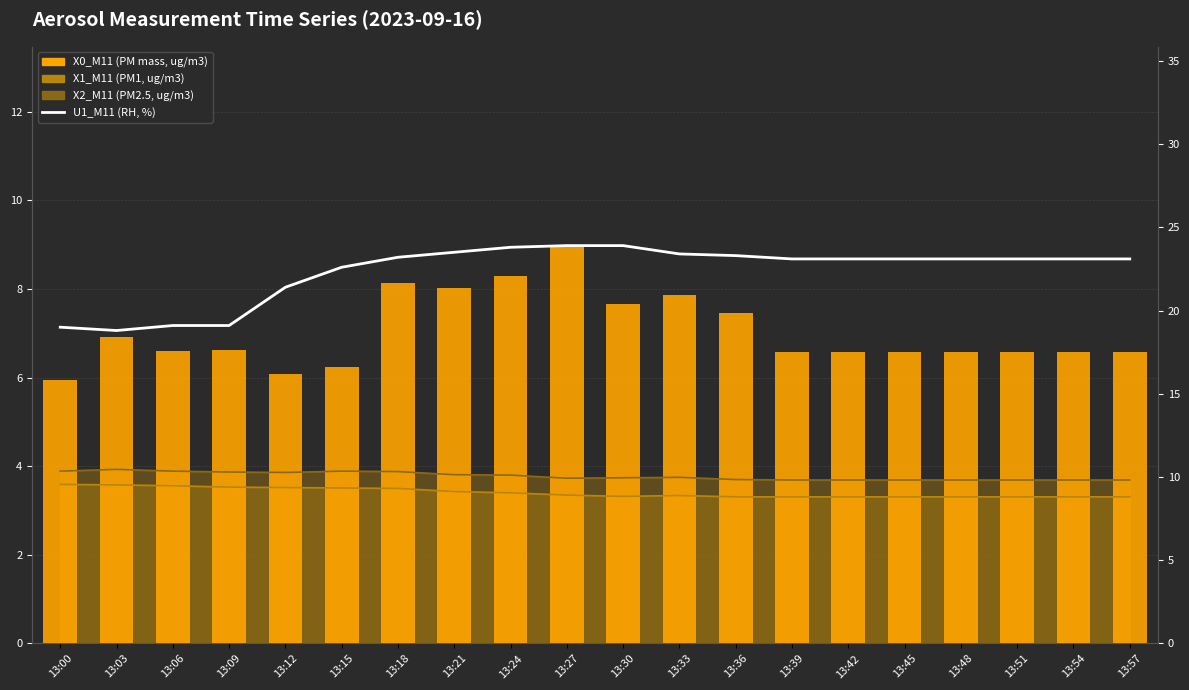

The X0_M11 (PM mass, ug/m3) series shows 8.3 at 13:24. True or false?

True